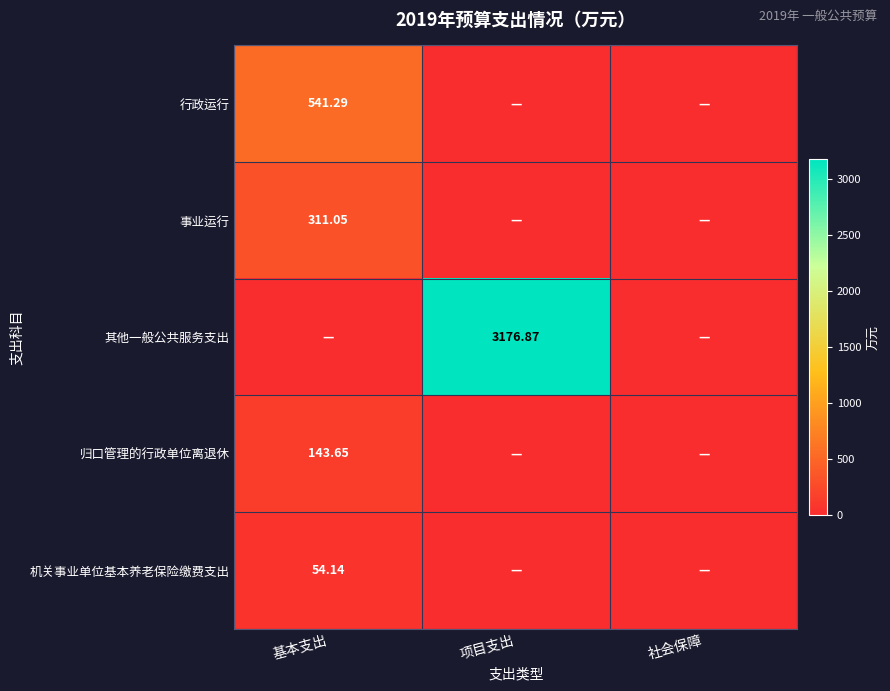

Between 基本支出 and 项目支出, which series saw the biggest shift?

其他一般公共服务支出